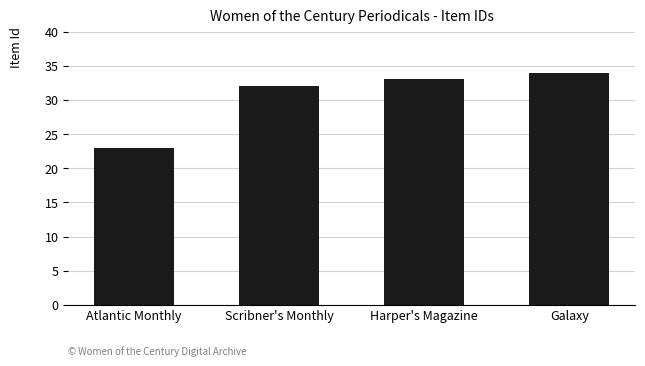

How many data points are less than 33?

2